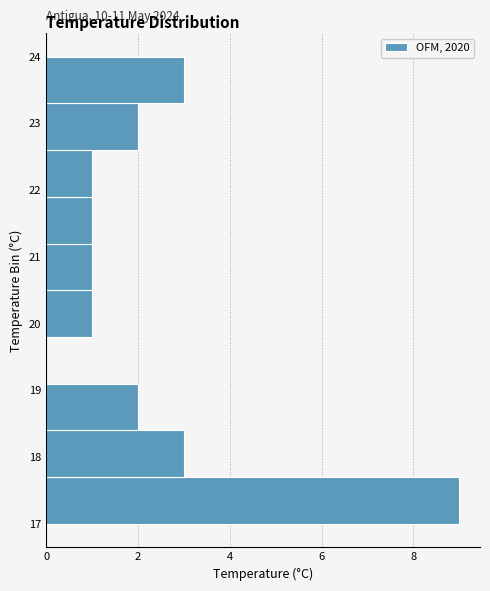

Over which range of the y-axis is the bar longest?

17.0 to 17.7